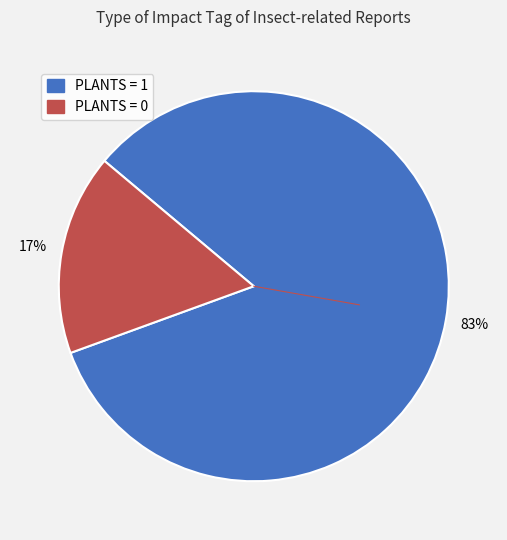

Is there any slice that represents more than half of the pie?

Yes